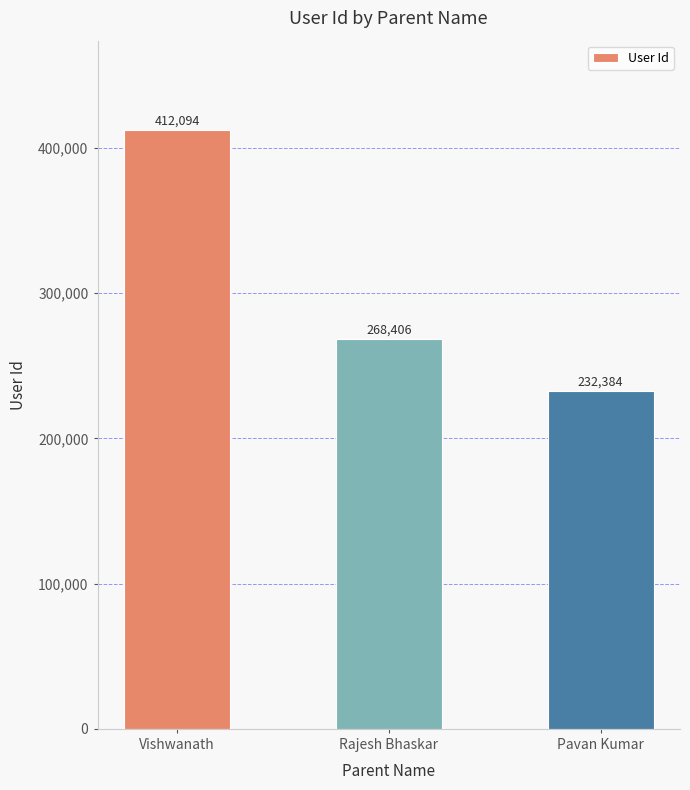

What is the difference between the maximum and second lowest values?

143688